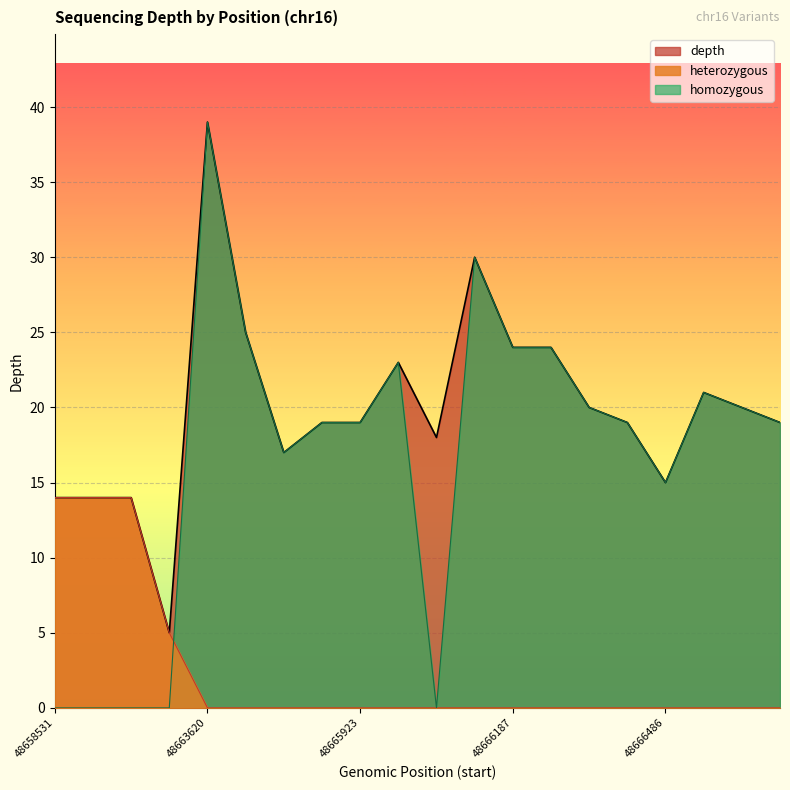

The homozygous series shows 0 at 48658531. True or false?

True